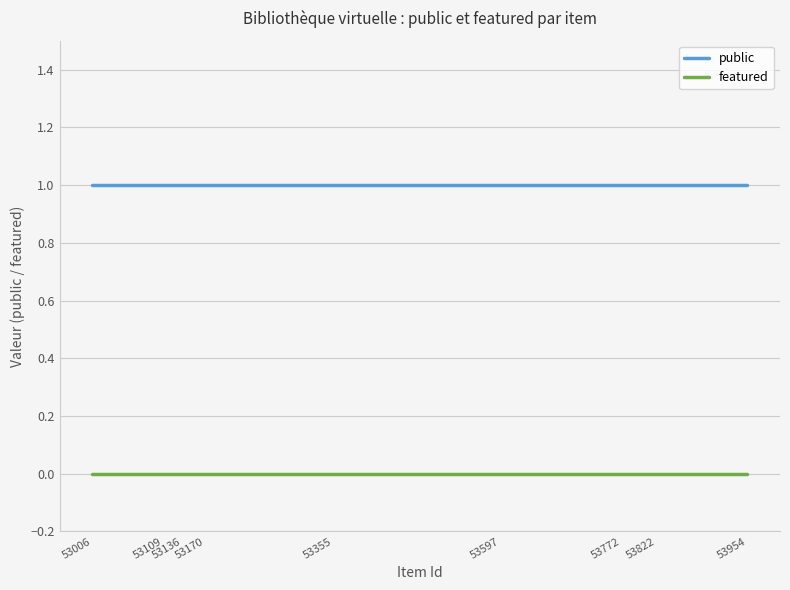

Which series has the largest total across all categories?

public